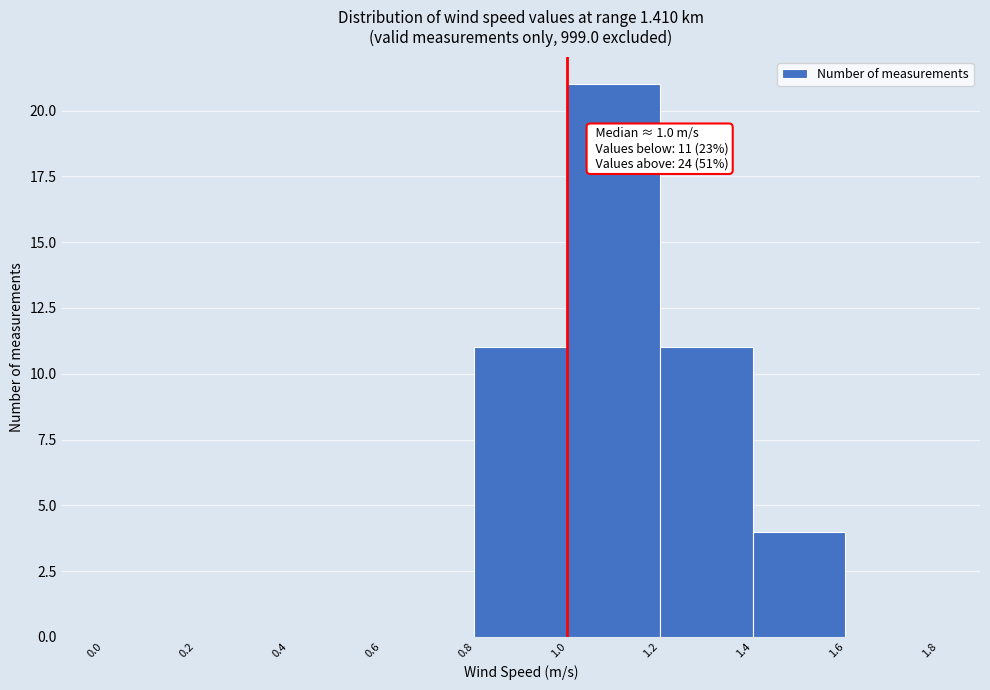

Which range on the x-axis has the tallest bar?

1.0 to 1.2